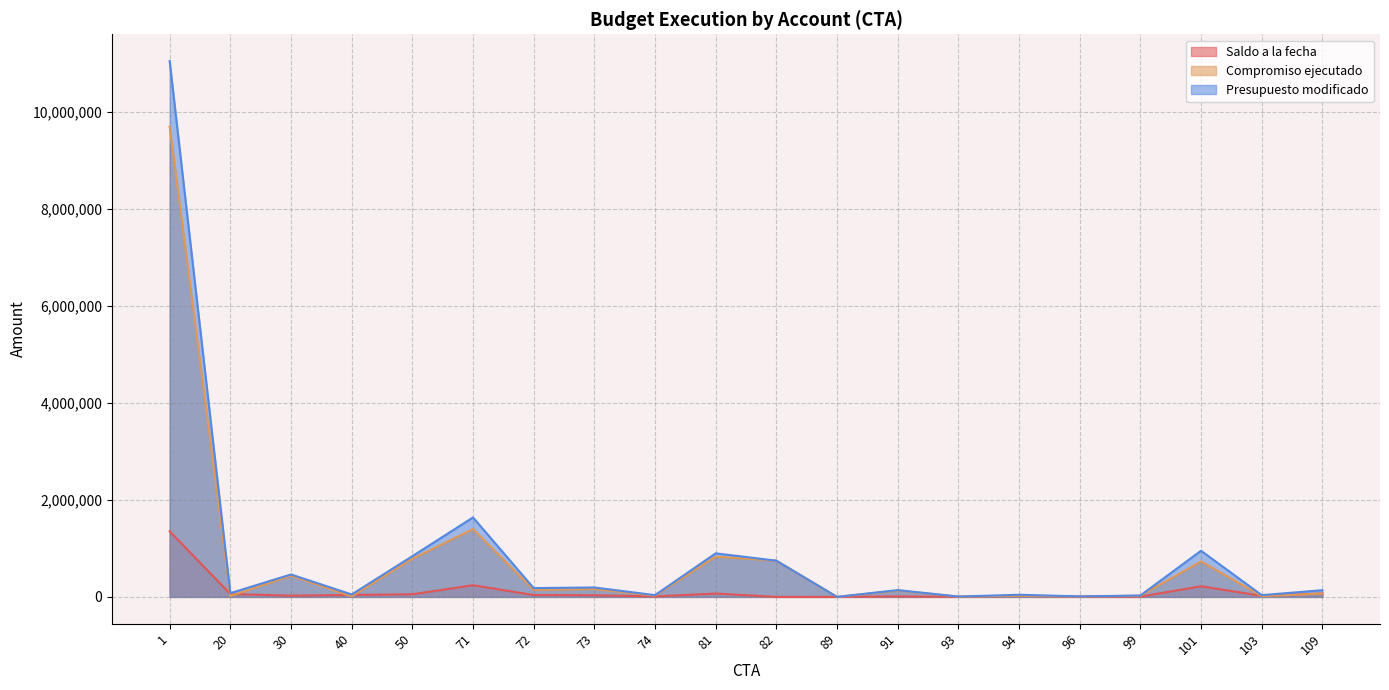

Which series has the widest spread of values?

Presupuesto modificado